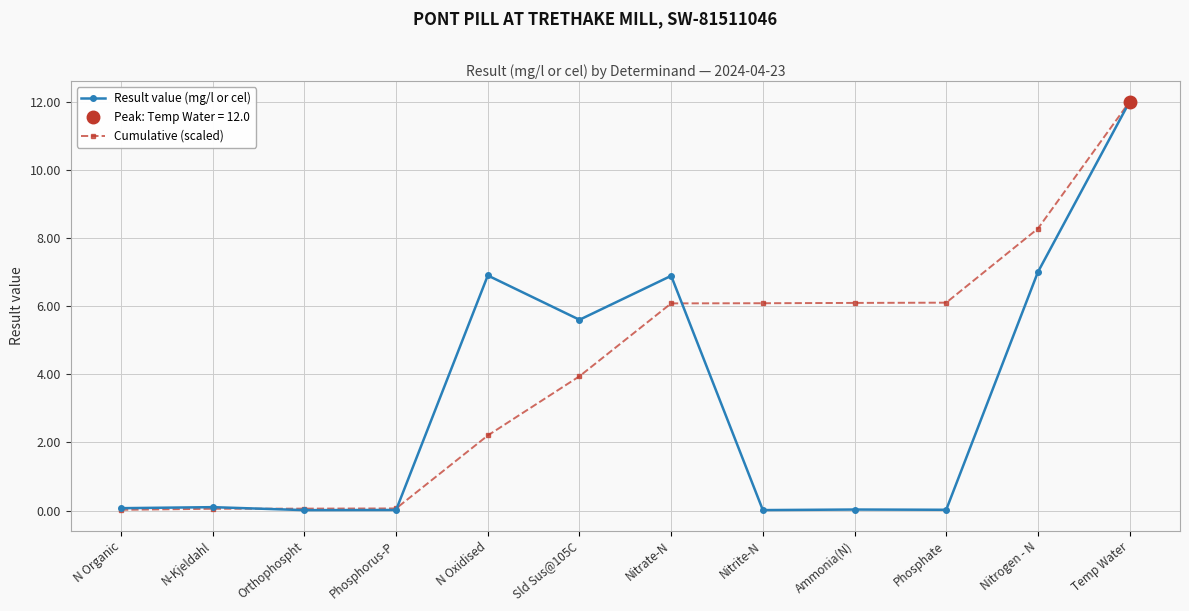

Which category has the lowest value across all series?

Orthophospht